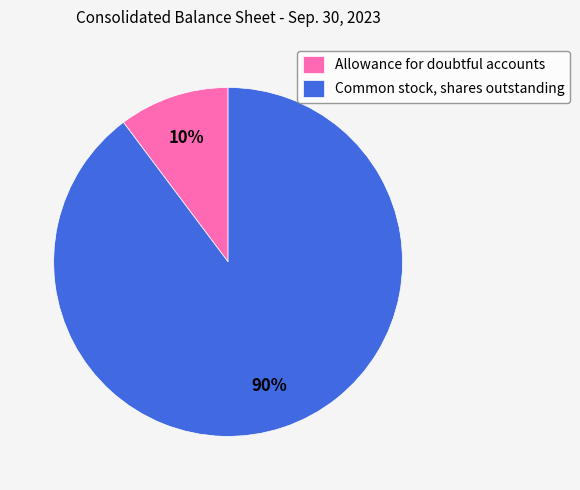

Between Common stock, shares outstanding and Allowance for doubtful accounts, which is larger?

Common stock, shares outstanding